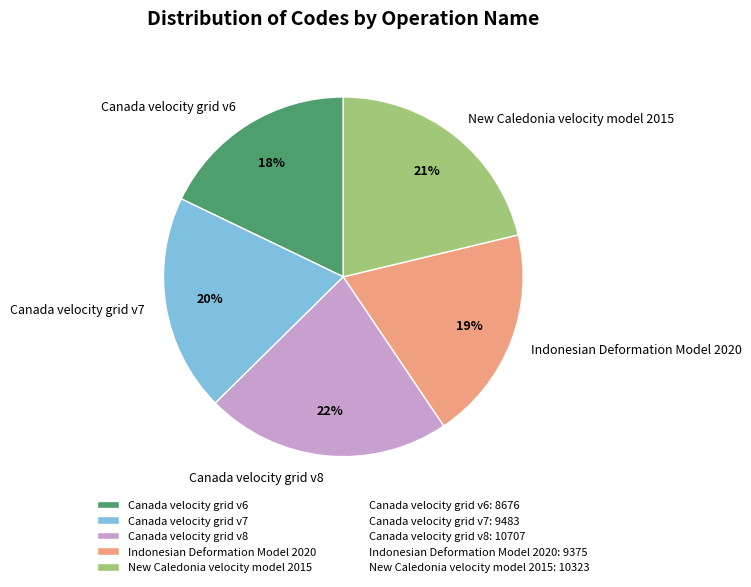

Does Canada velocity grid v6 represent more than half of the total?

No